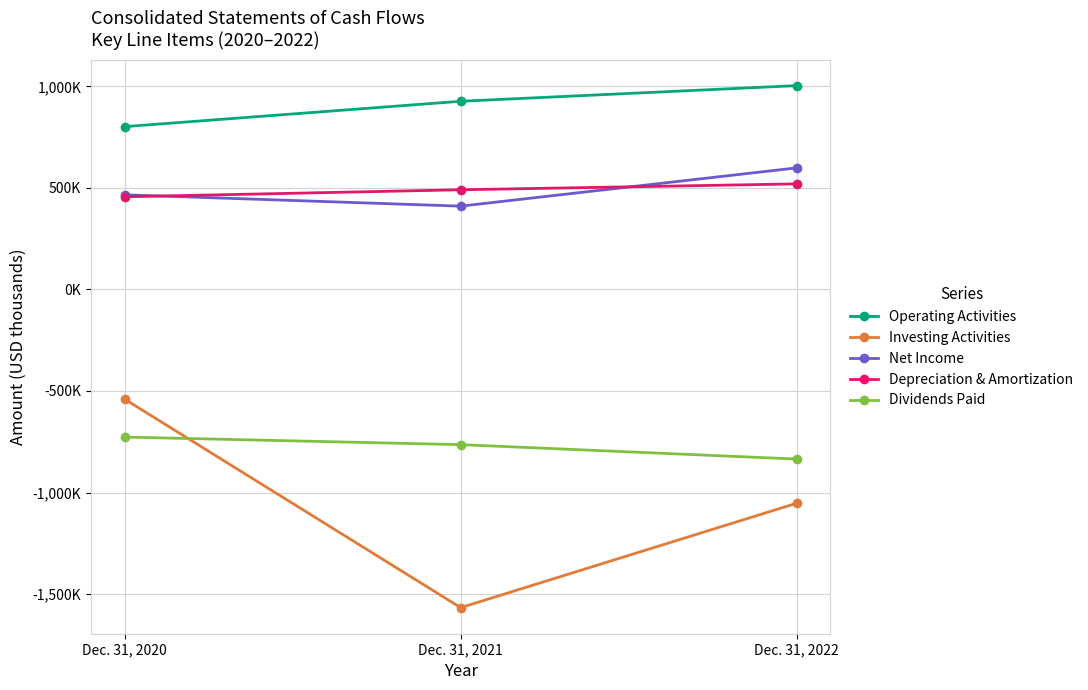

Reading left to right, transcribe all the data shown in this chart.

Operating Activities: 801538	926479	1003556
Investing Activities: -539932	-1566727	-1052531
Net Income: 465955	410122	598482
Depreciation & Amortization: 456210	490722	519741
Dividends Paid: -726955	-764281	-835257